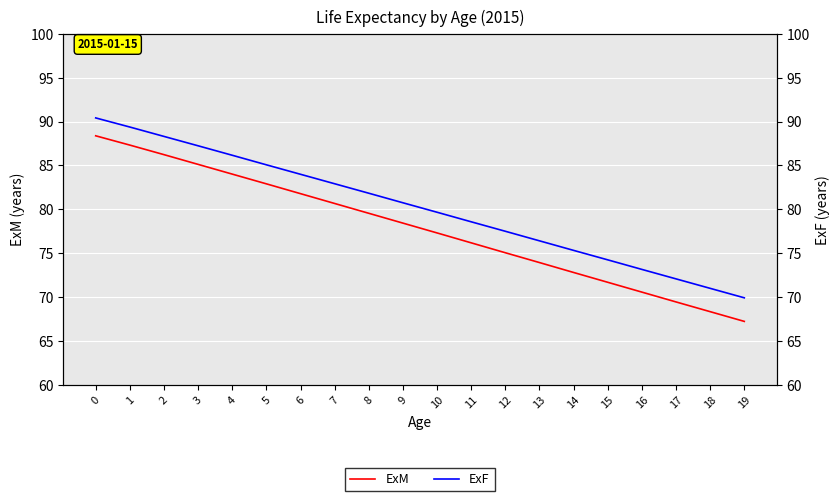

Read the ExM value at 3.

85.1